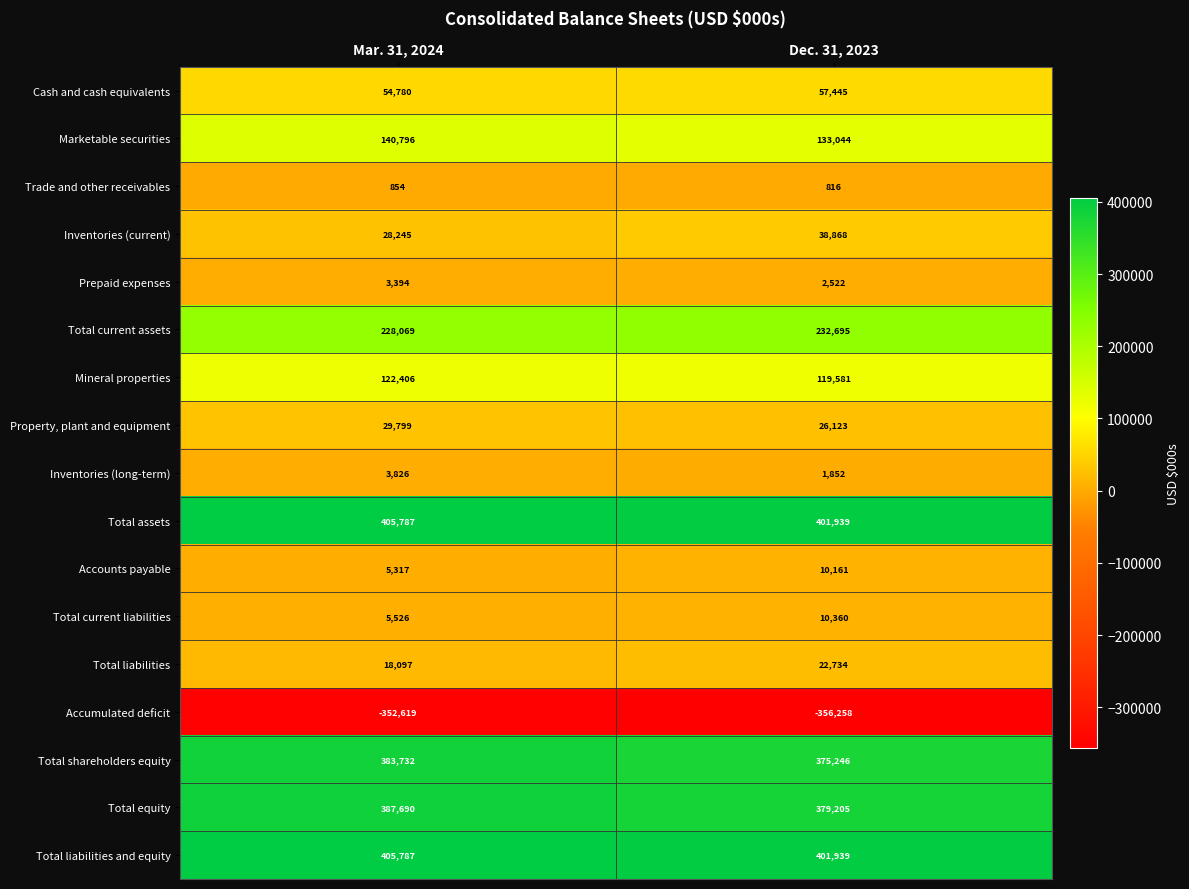

What is the approximate value of Trade and other receivables at Dec. 31, 2023, to the nearest 10?

820